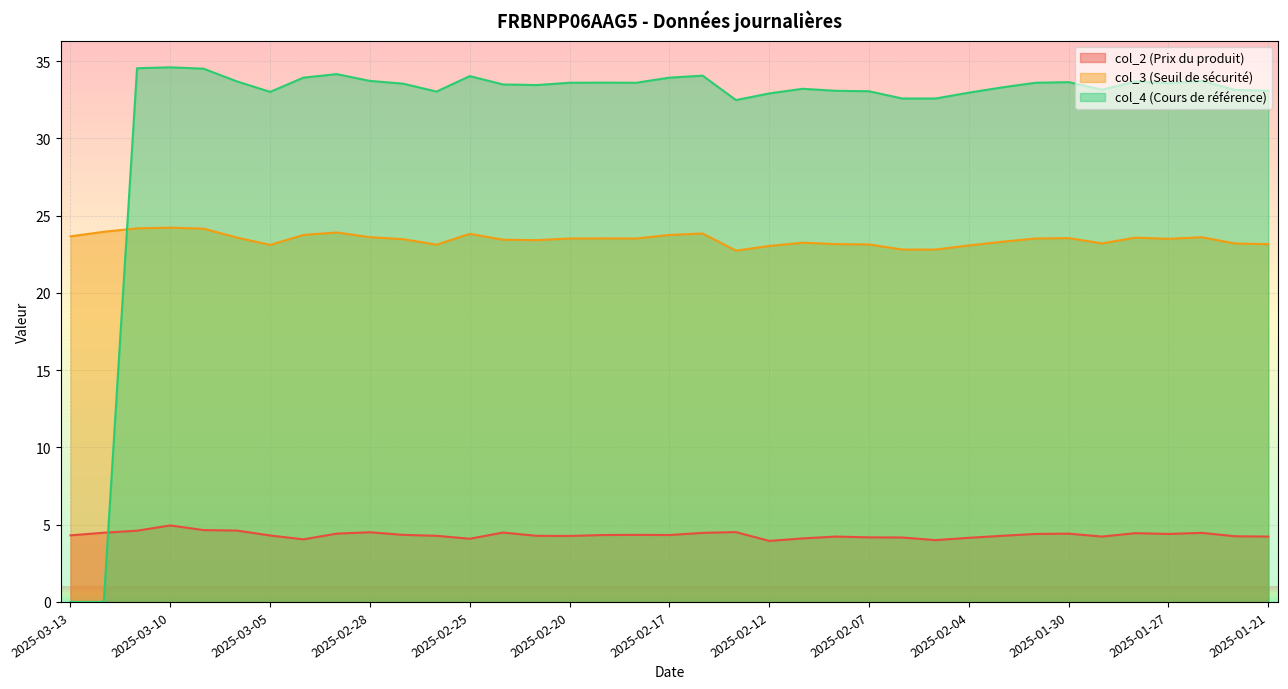

Read the col_4 (Cours de référence) value at 2025-01-30.

33.6